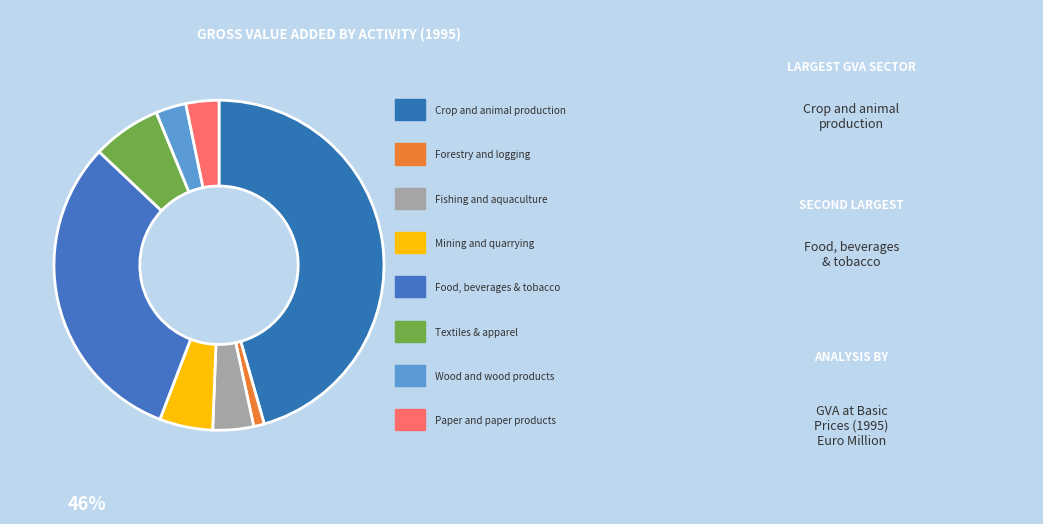

Which slice is the smallest?

Forestry and logging